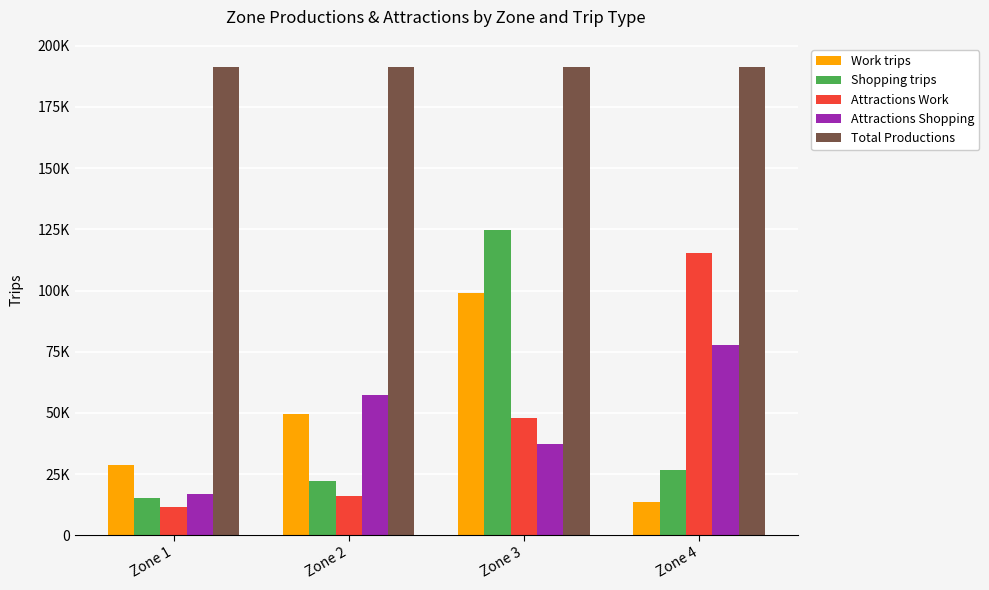

Reading left to right, what are all the values shown in this chart?

Work trips: Zone 1=28687.1	Zone 2=49662.8	Zone 3=99054.9	Zone 4=13765.1
Shopping trips: Zone 1=15349.4	Zone 2=22124.3	Zone 3=124880.5	Zone 4=26928.2
Attractions Work: Zone 1=11814.3	Zone 2=16308.8	Zone 3=47794.8	Zone 4=115252.0
Attractions Shopping: Zone 1=16919.1	Zone 2=57152.3	Zone 3=37312.6	Zone 4=77898.3
Total Productions: Zone 1=191169.9	Zone 2=191169.9	Zone 3=191169.9	Zone 4=191169.9